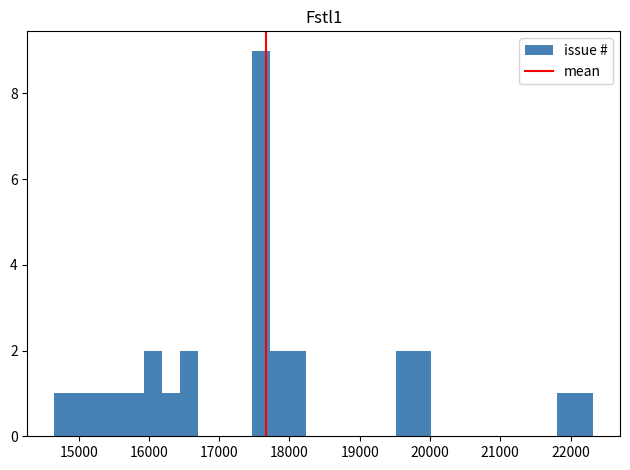

Around what value on the x-axis is the tallest bar? Give the approximate position of its centre, as read against the axis.

17600